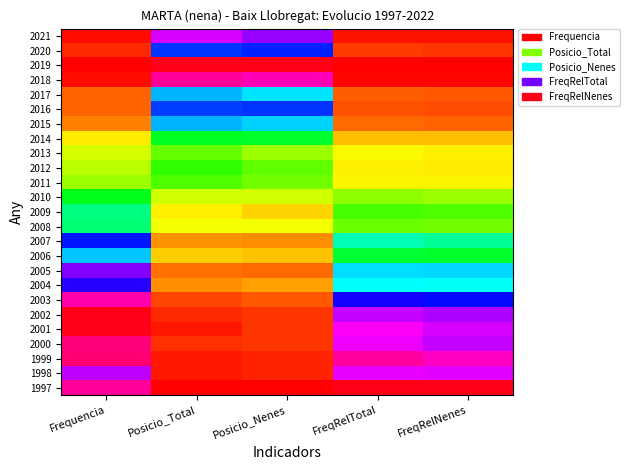

At Posicio_Total, list the series in order from smallest to largest.

1997, 2001, 1999, 1998, 2002, 2000, 2003, 2005, 2004, 2007, 2006, 2009, 2008, 2010, 2013, 2011, 2012, 2014, 2017, 2015, 2016, 2020, 2021, 2018, 2019